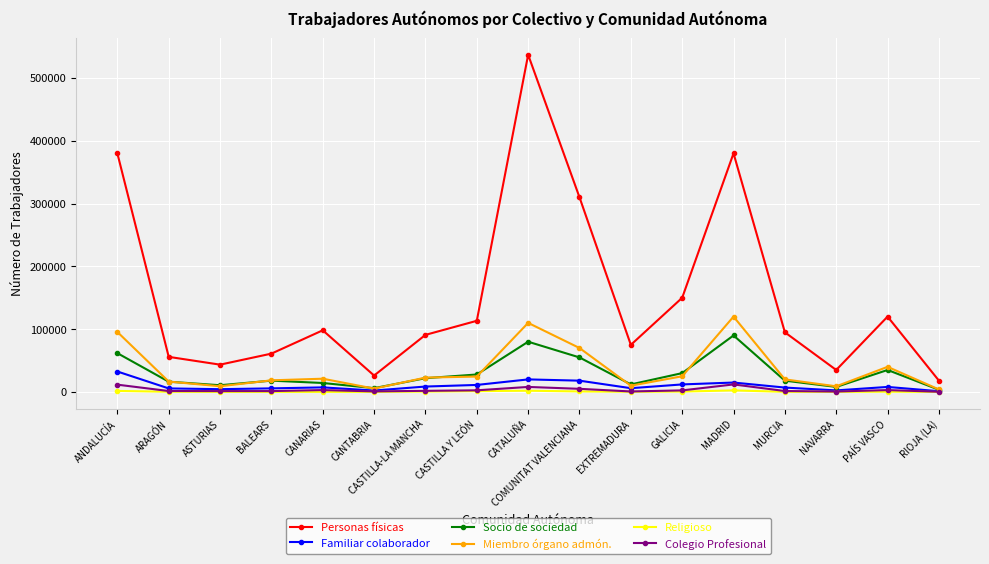

How many lines are shown in the chart?

6